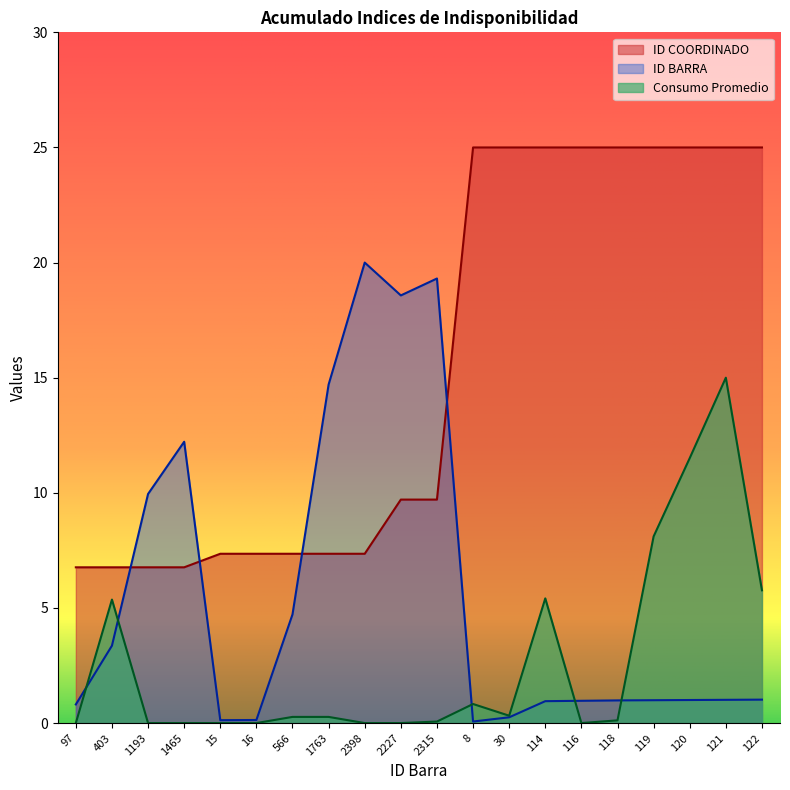

True or false: ID COORDINADO has more than 0 interior local peaks.

False